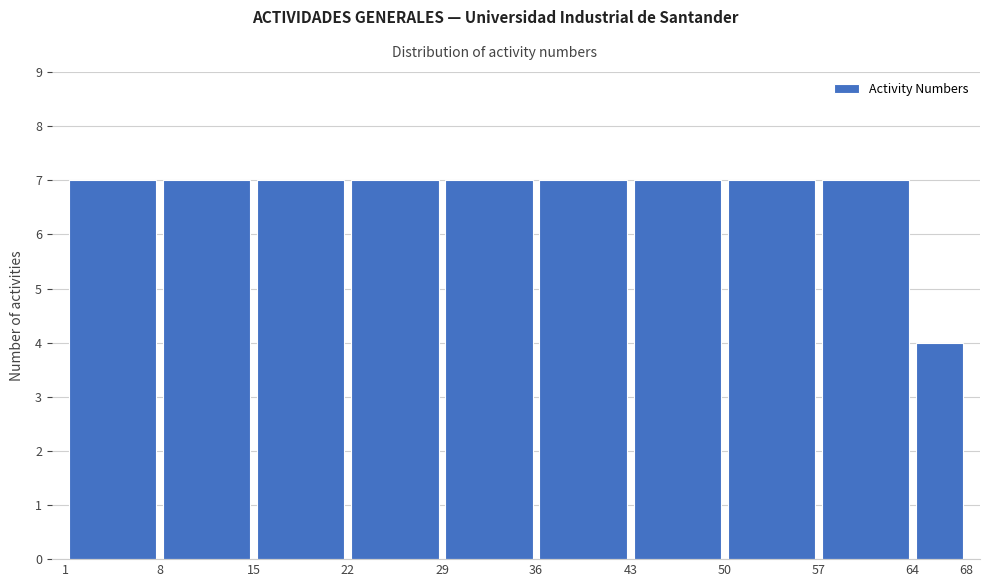

Reading left to right, list every bar in this chart as the range it spans on the x-axis followed by its height. The values are not printed on the chart, so give them approximately, as read against the axis.

1 to 8: 7
8 to 15: 7
15 to 22: 7
22 to 29: 7
29 to 36: 7
36 to 43: 7
43 to 50: 7
50 to 57: 7
57 to 64: 7
64 to 68: 4